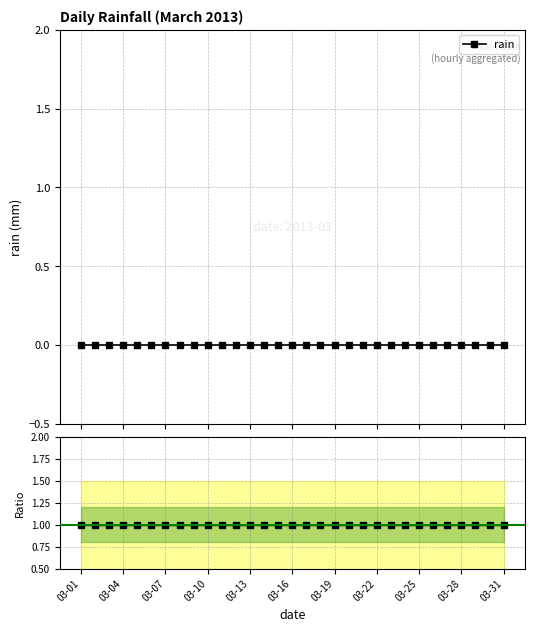

True or false: ratio and rain intersect in this chart.

False